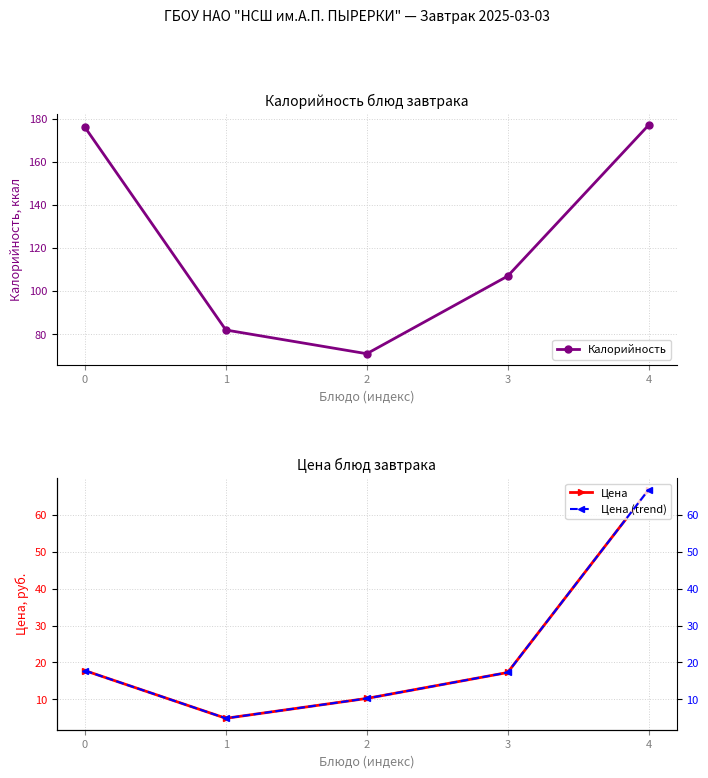

At which label is Калорийность closest to 124?

3